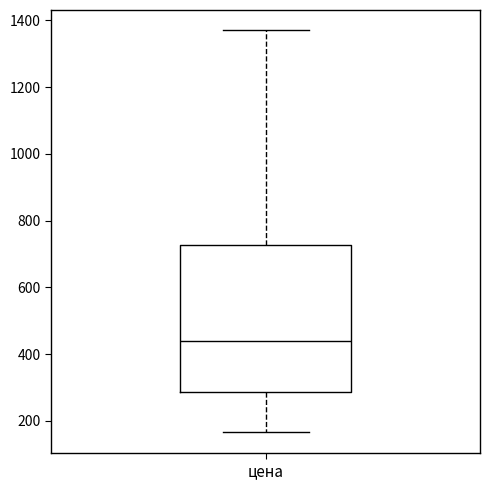

Read this box plot against the y-axis: the position of the median line, the range covered by the box, and the ends of both whiskers. The values are not printed on the chart, so give them approximately, as read against the axis.

median 440, box 280 to 720, whiskers 160 to 1380